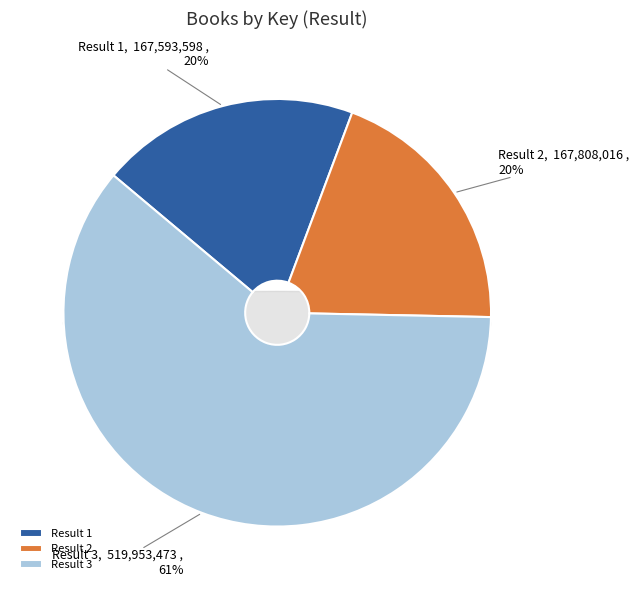

Does any single category account for the majority?

Yes